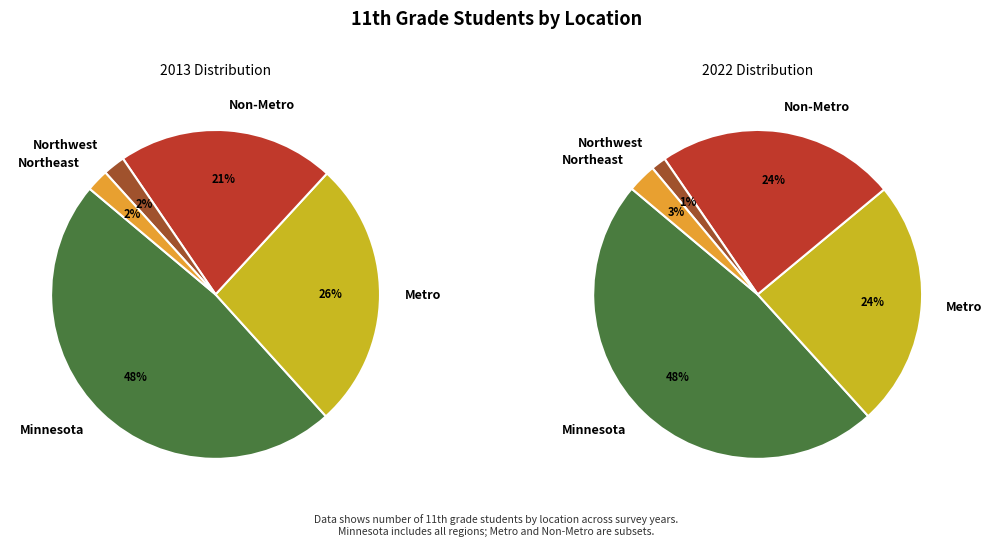

Is it true that Minnesota is 48% of the pie?

True